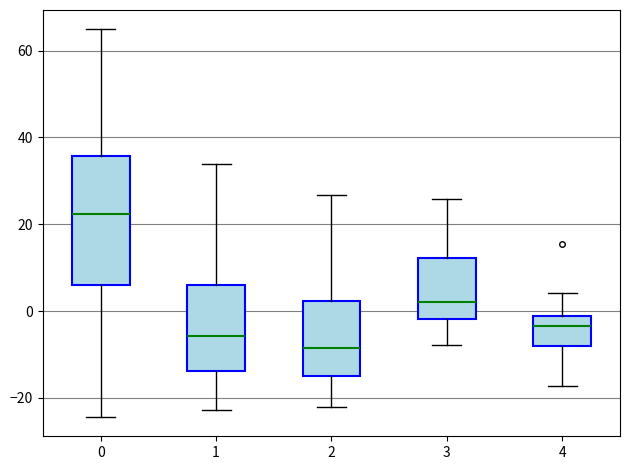

Which box has the lowest median line?

2